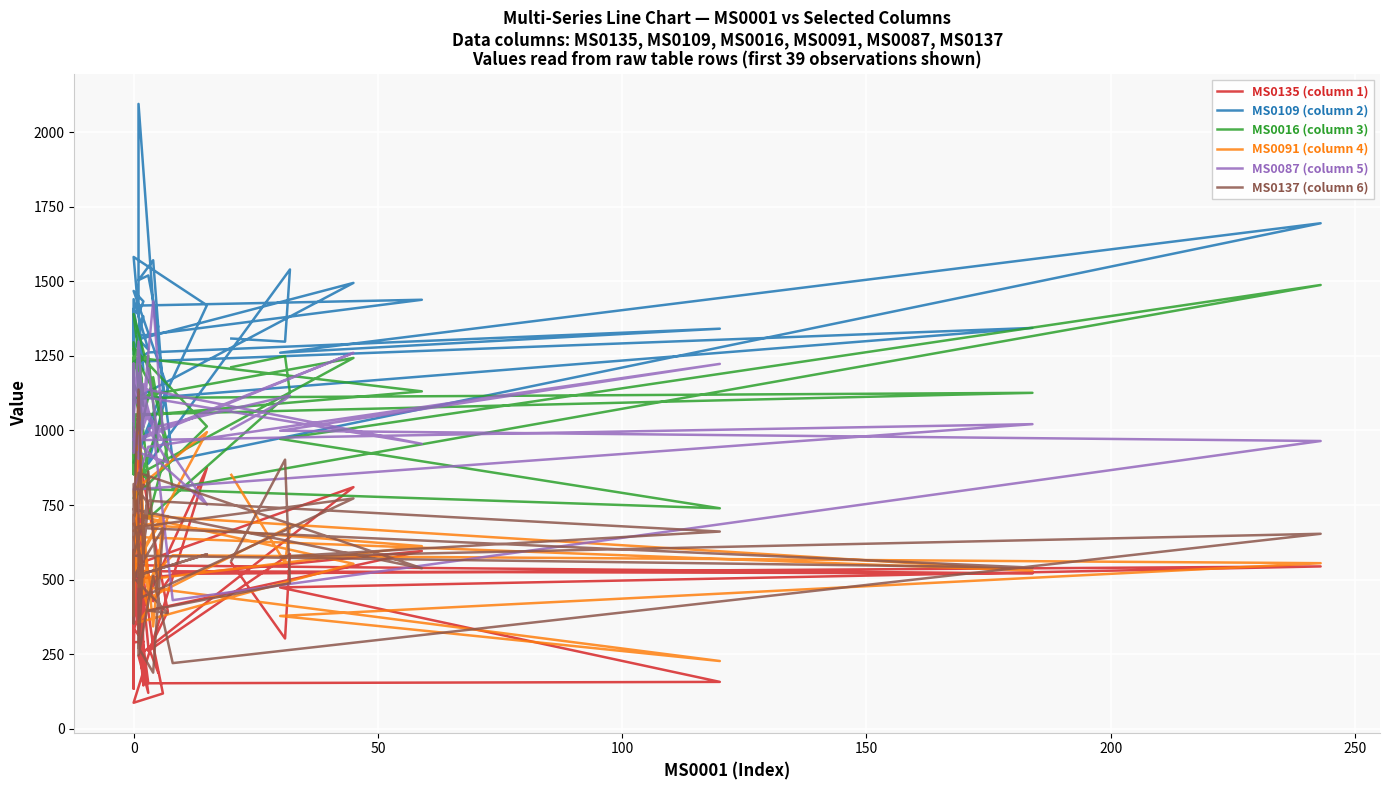

What position from the left is 29?

30